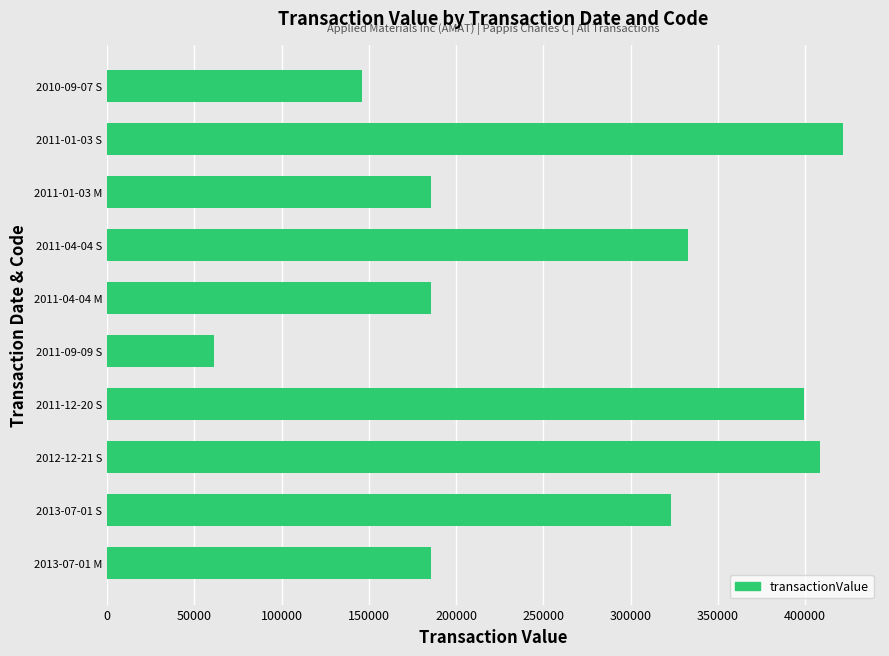

Is it true that the value at 2011-09-09 S is 61481?

True